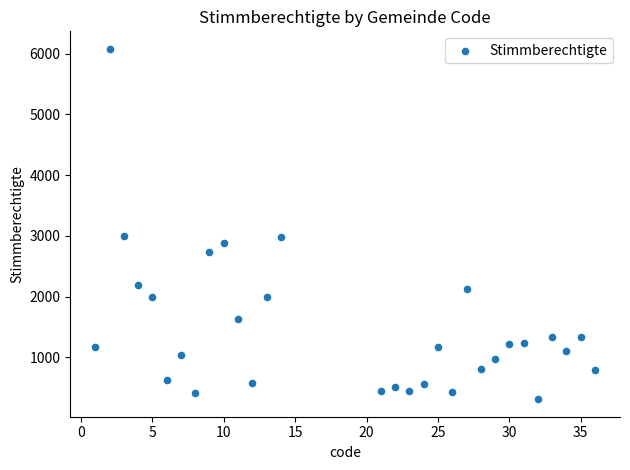

What is the range of X values (max minus min)?

35